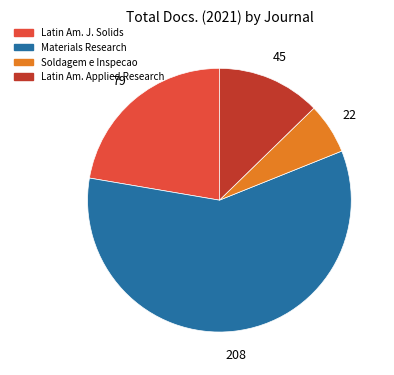

How many slices are in this pie chart?

4